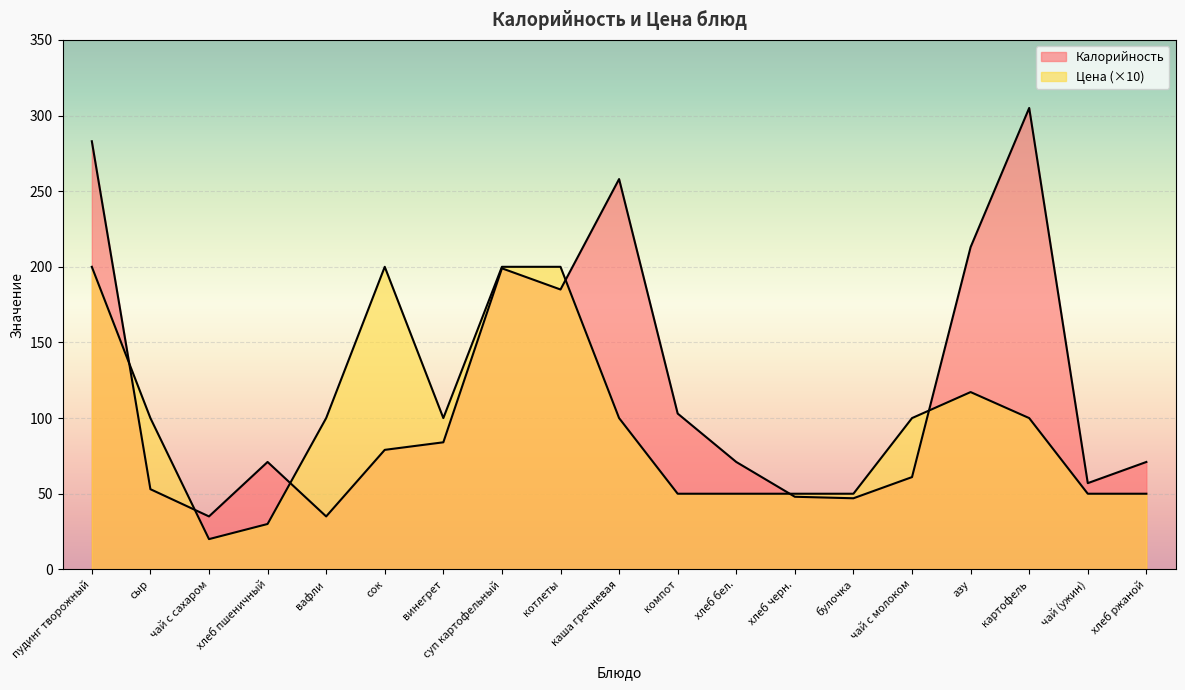

Where does the Калорийность series first go above 71?

пудинг творожный